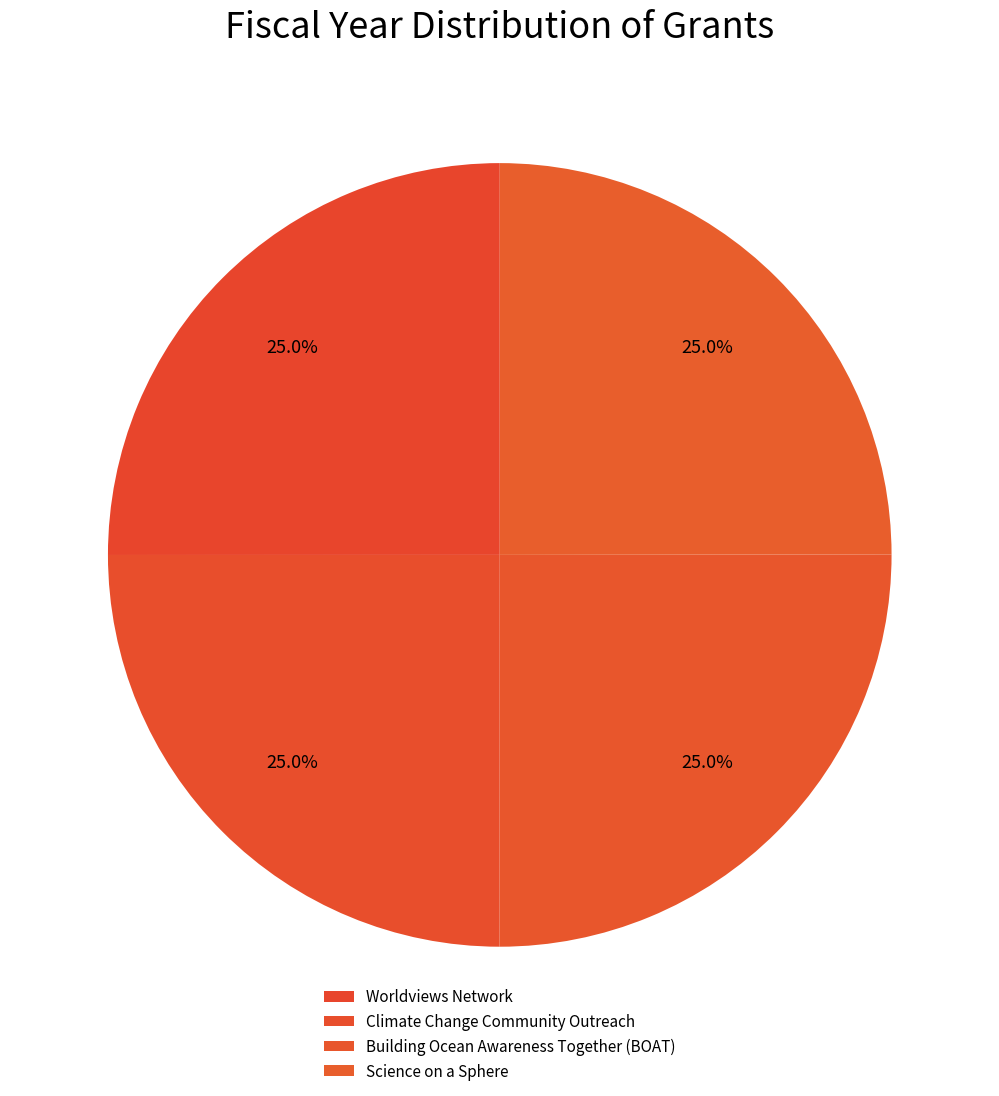

Rank the categories by value from highest to lowest.

Building Ocean Awareness Together (BOAT), Worldviews Network, Climate Change Community Outreach, Science on a Sphere